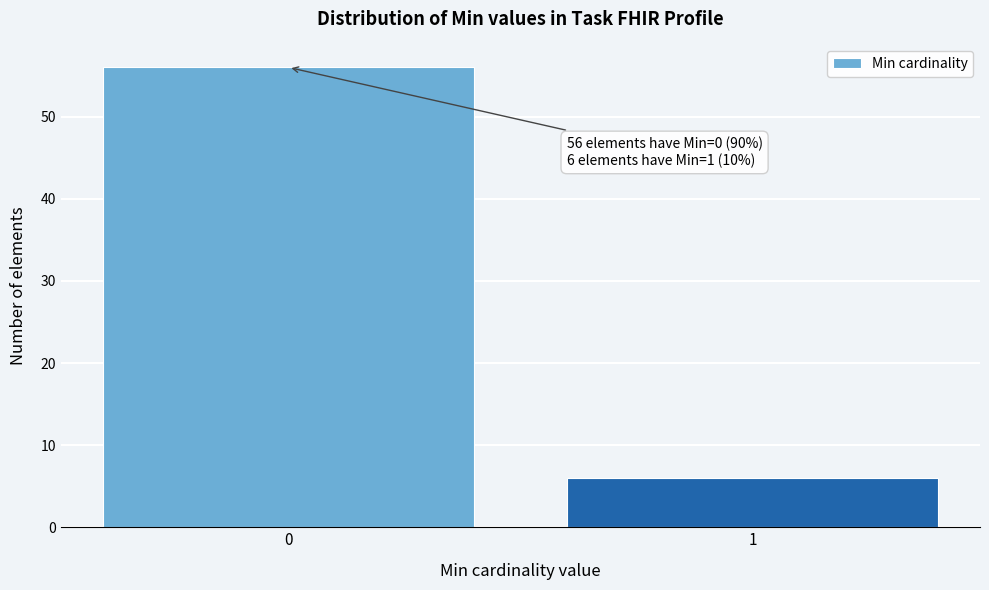

Reading left to right, transcribe all the data shown in this chart.

0=56	1=6